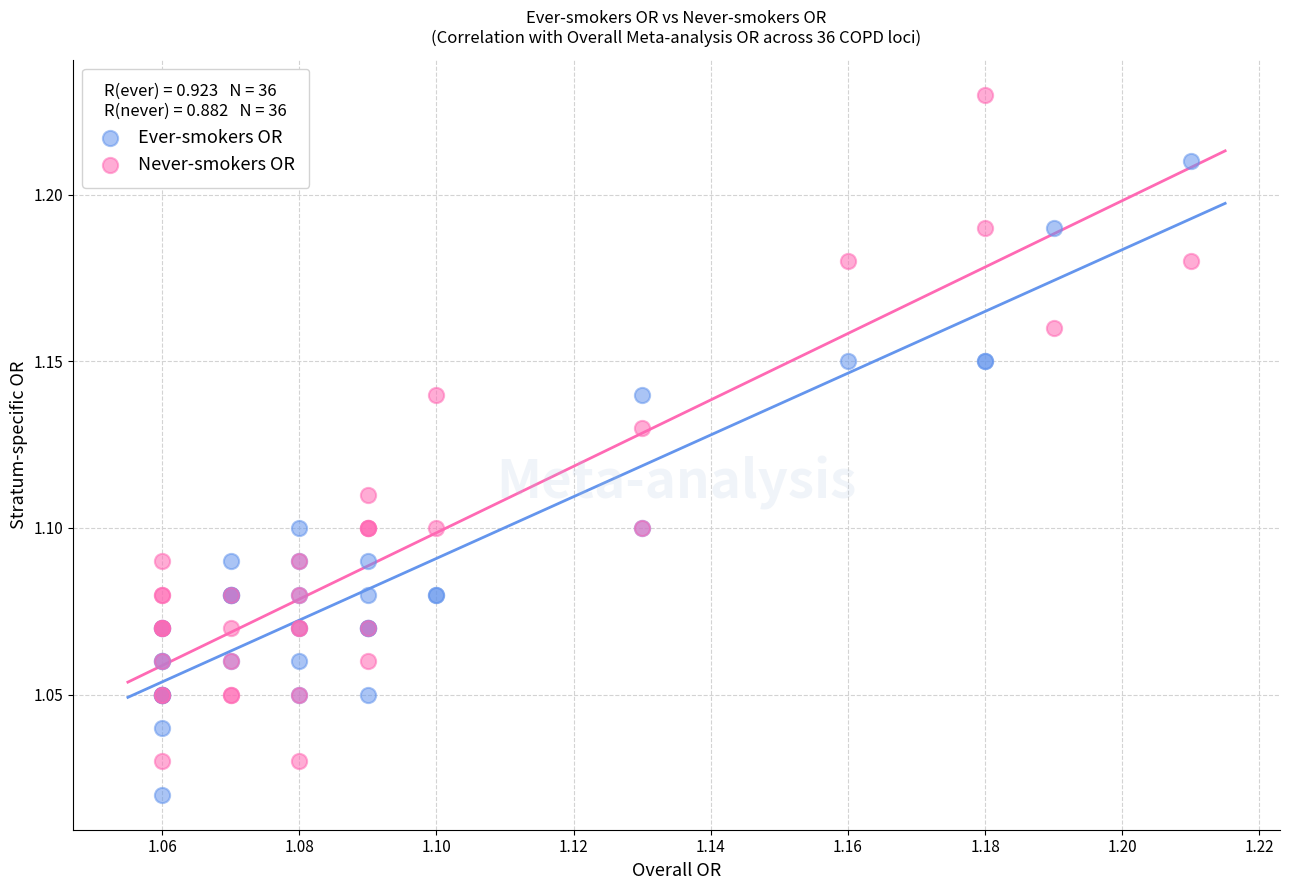

Which series contains the lowest Y value?

Ever-smokers OR